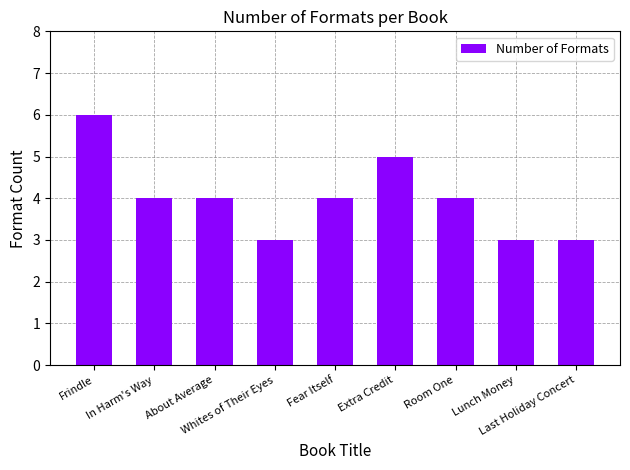

How many values are between 3 and 4?

7